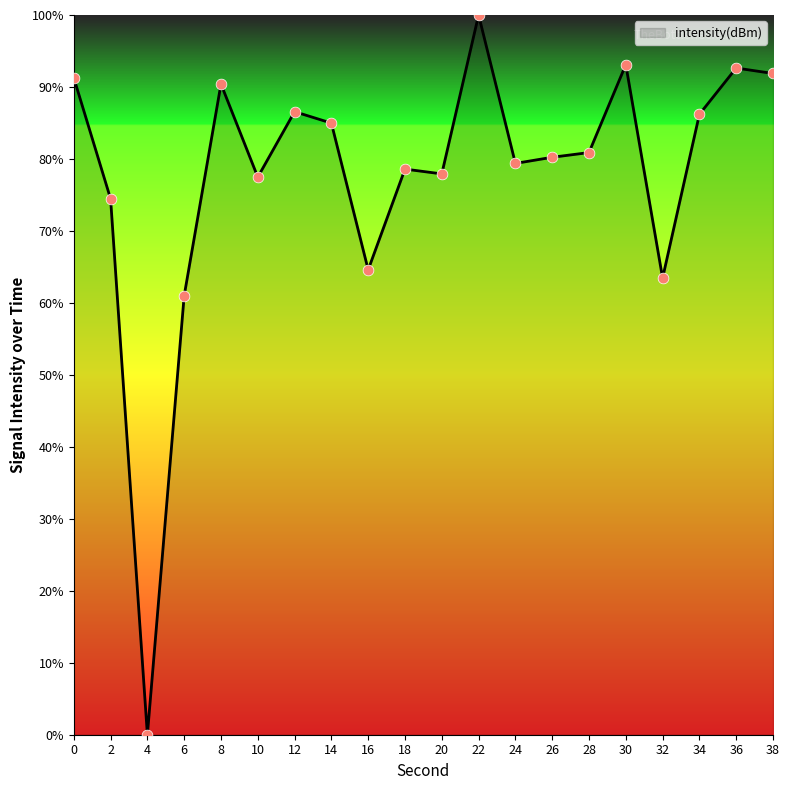

What is the change in value from 8 to 14?

-5.4